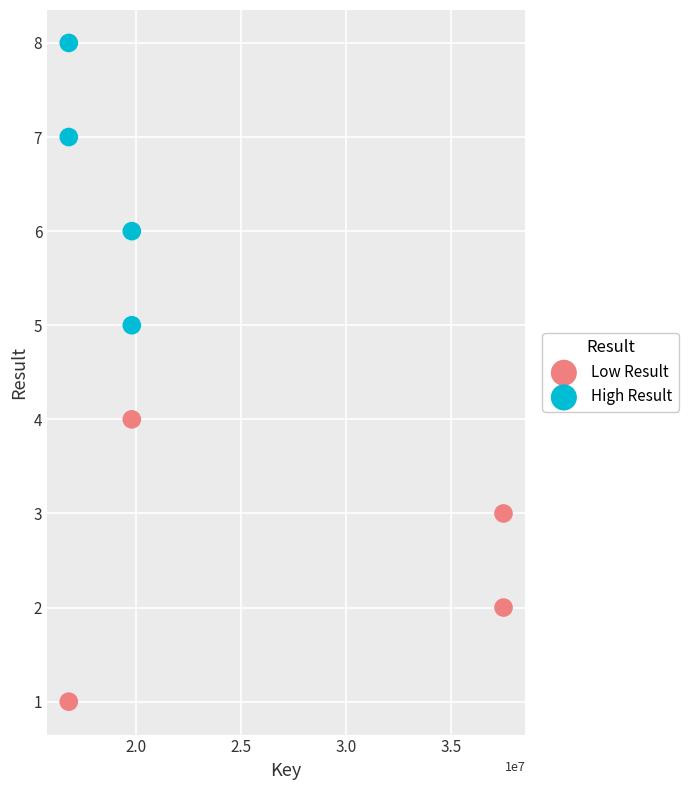

Which series contains the lowest Y value?

Low Result